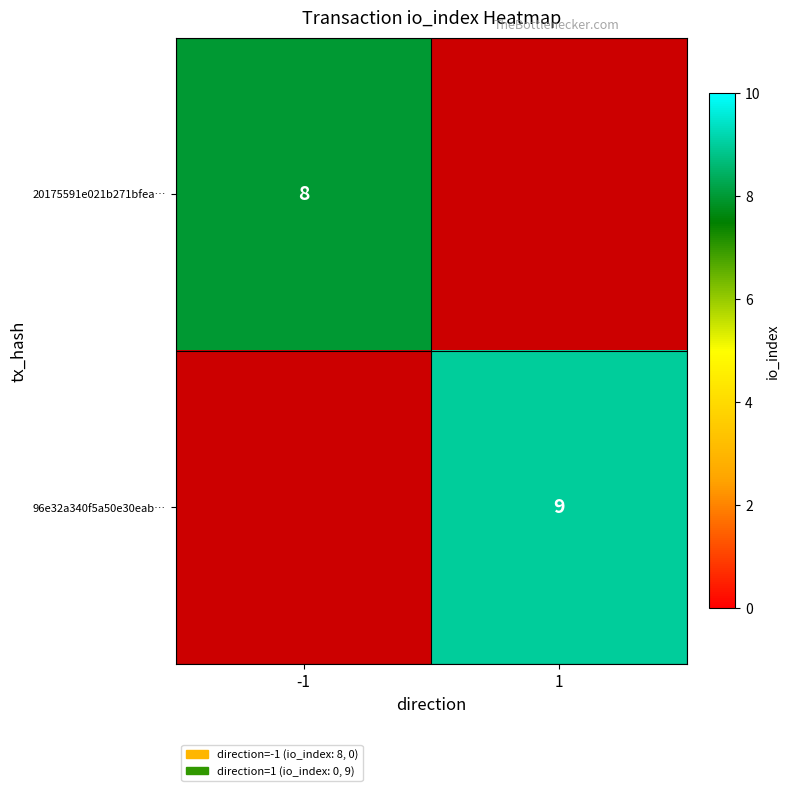

Is it true that 20175591e021b271bfea… equals 12 at -1?

False